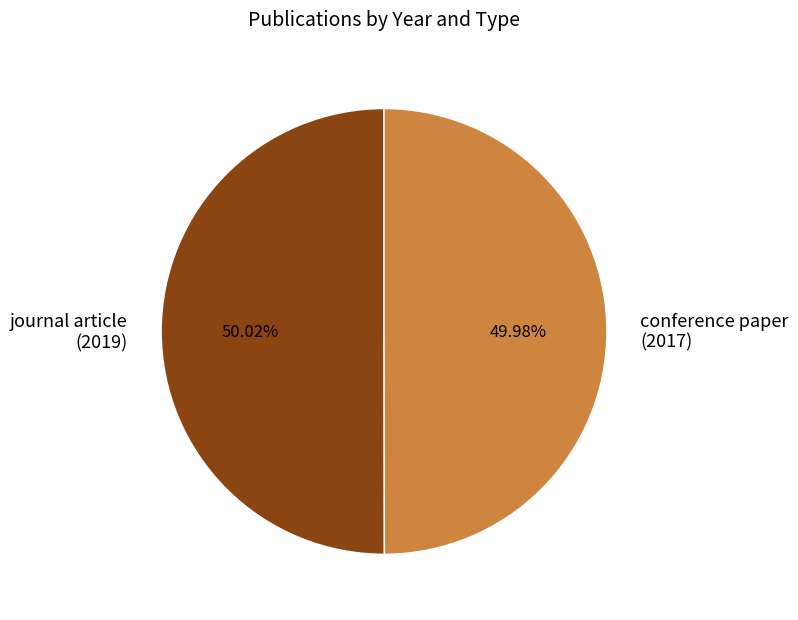

Do journal article (2019) and conference paper (2017) together represent more than half of the pie?

Yes